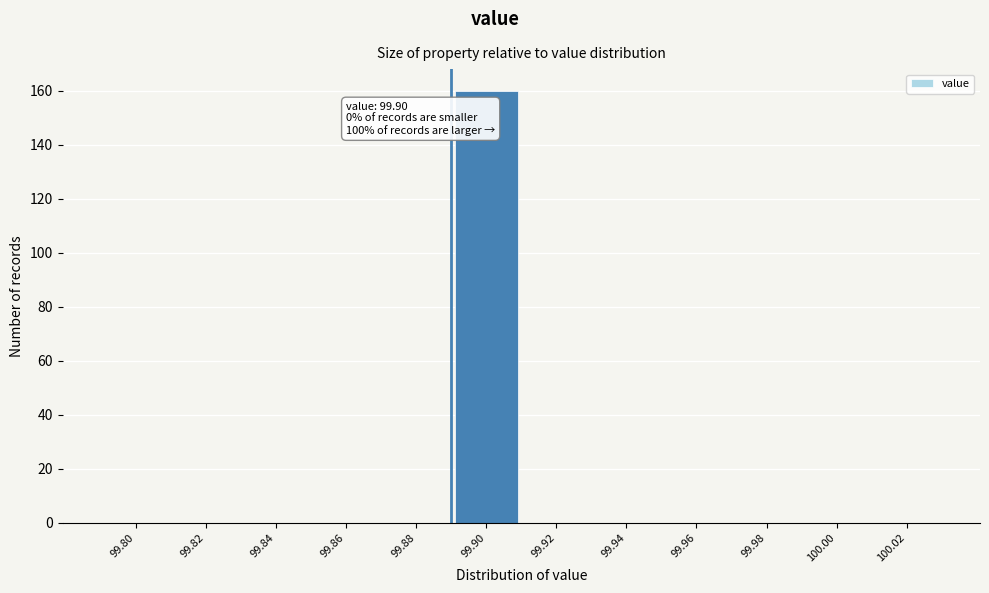

Reading left to right, transcribe all the data shown in this chart.

99.80=0	99.82=0	99.84=0	99.86=0	99.88=0	99.90=160	99.92=0	99.94=0	99.96=0	99.98=0	100.00=0	100.02=0